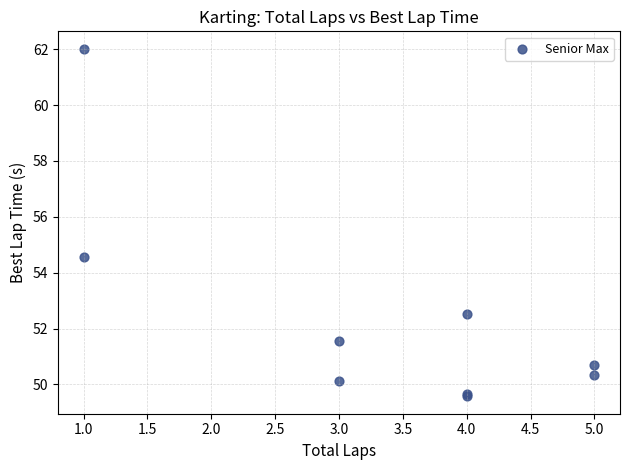

What Y value in the scatter plot is closest to 55?

54.6